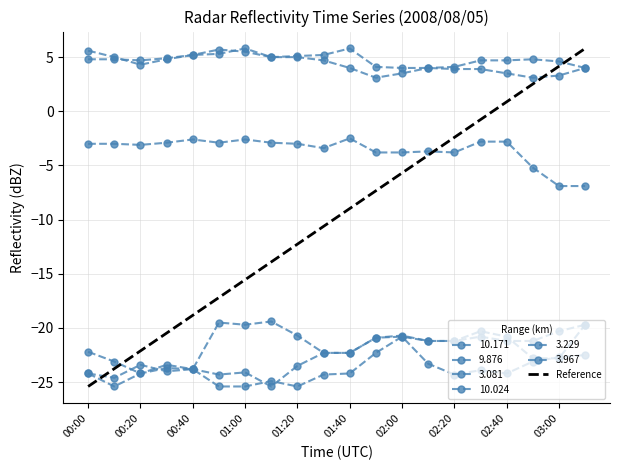

What is the greatest value displayed?

5.8